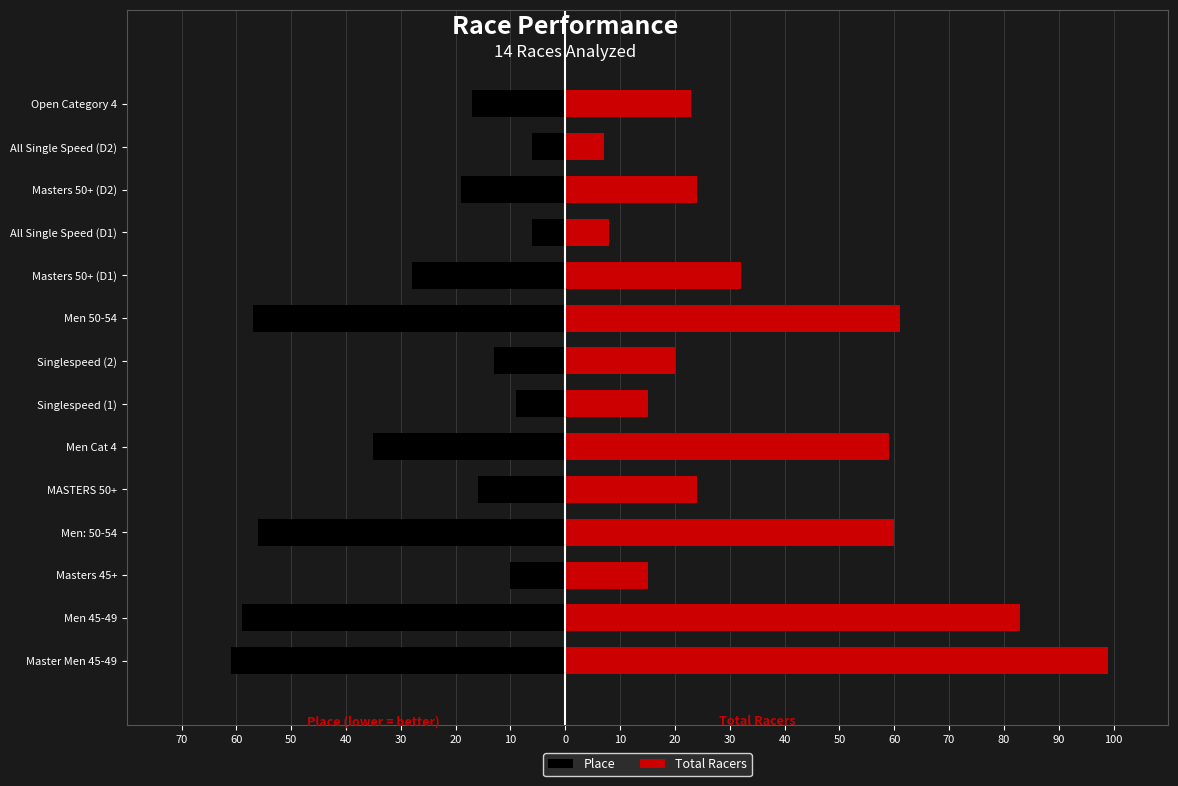

What is the difference between the maximum and minimum values in the Place series?

55